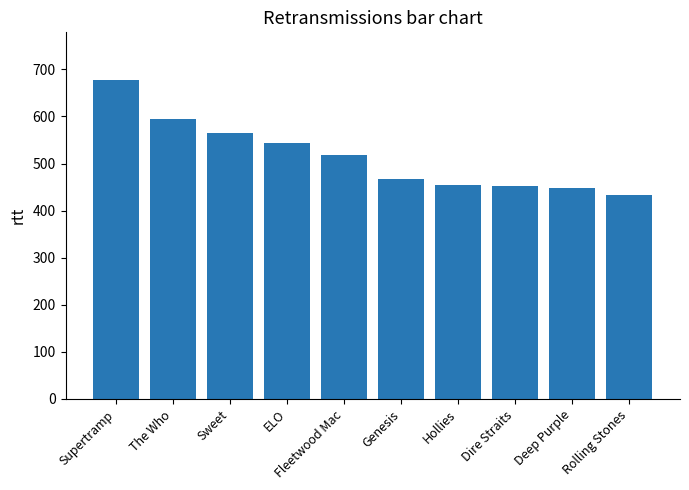

What is the sum of all values?

5152